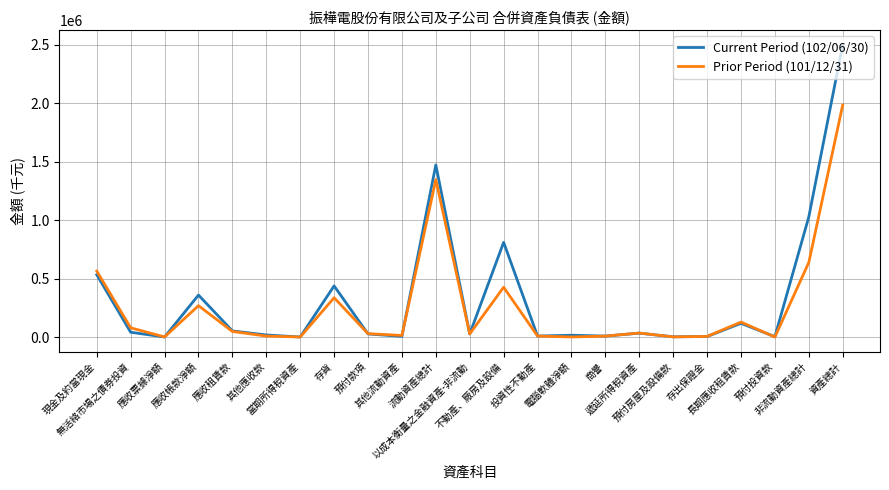

What is the difference between the maximum and second lowest values in the Prior Period (101/12/31) series?

1983326